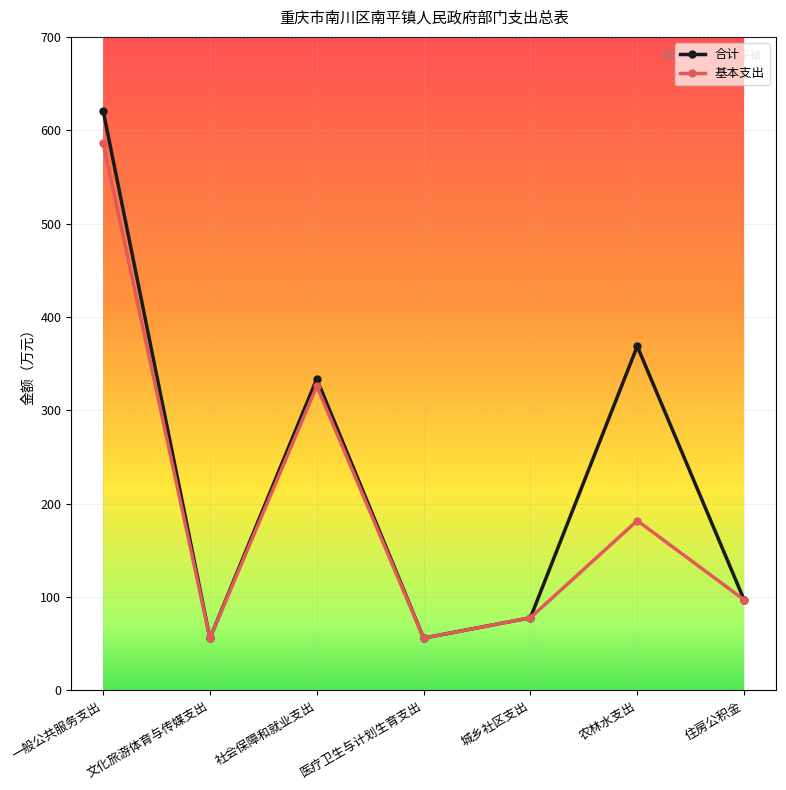

What is the minimum value shown in the chart?

55.6